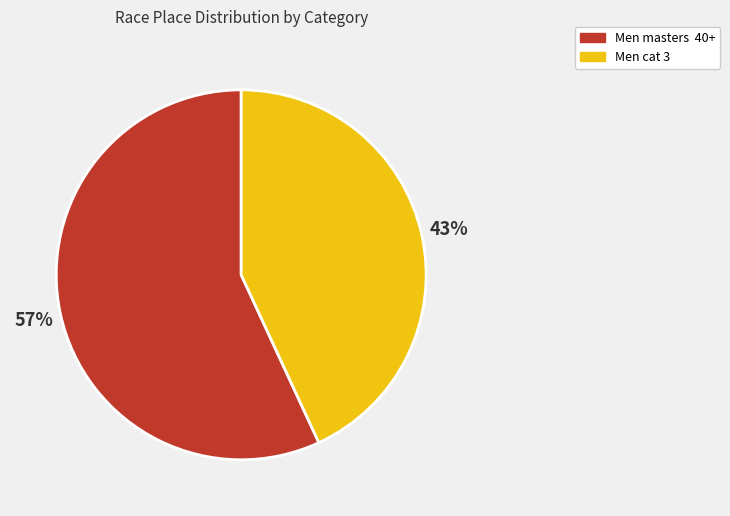

Is it true that Men masters 40+ is 47% of the pie?

False